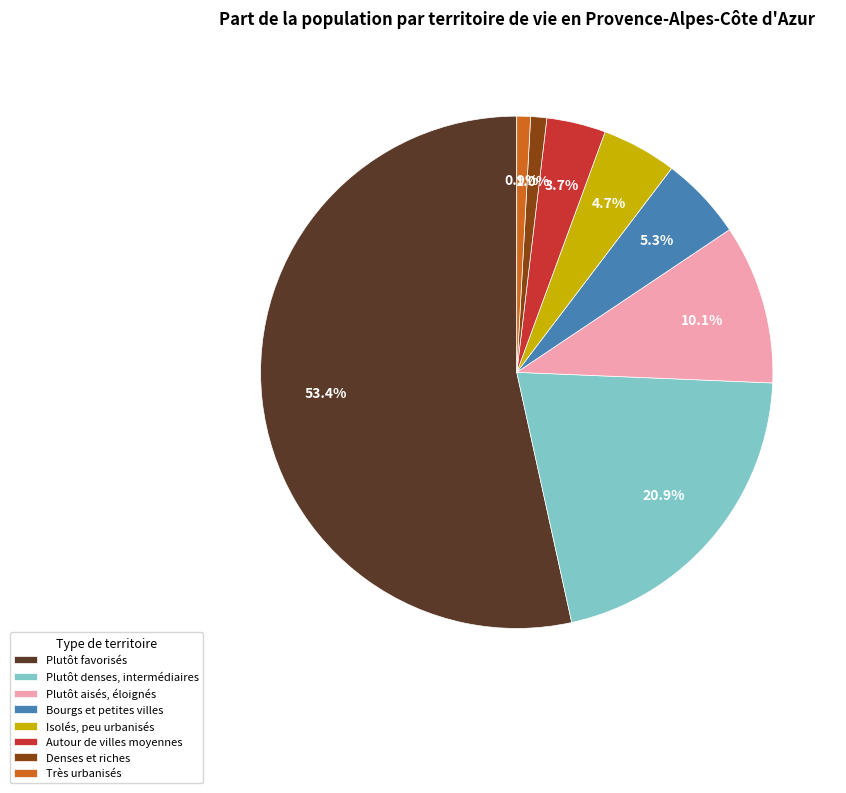

Which category has the biggest portion of the pie?

Plutôt favorisés